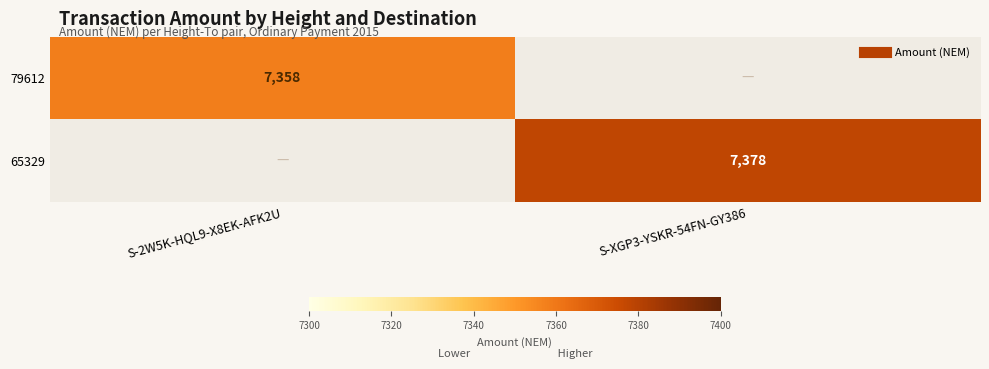

Is it true that 79612 equals 3032.0 at S-2W5K-HQL9-X8EK-AFK2U?

False